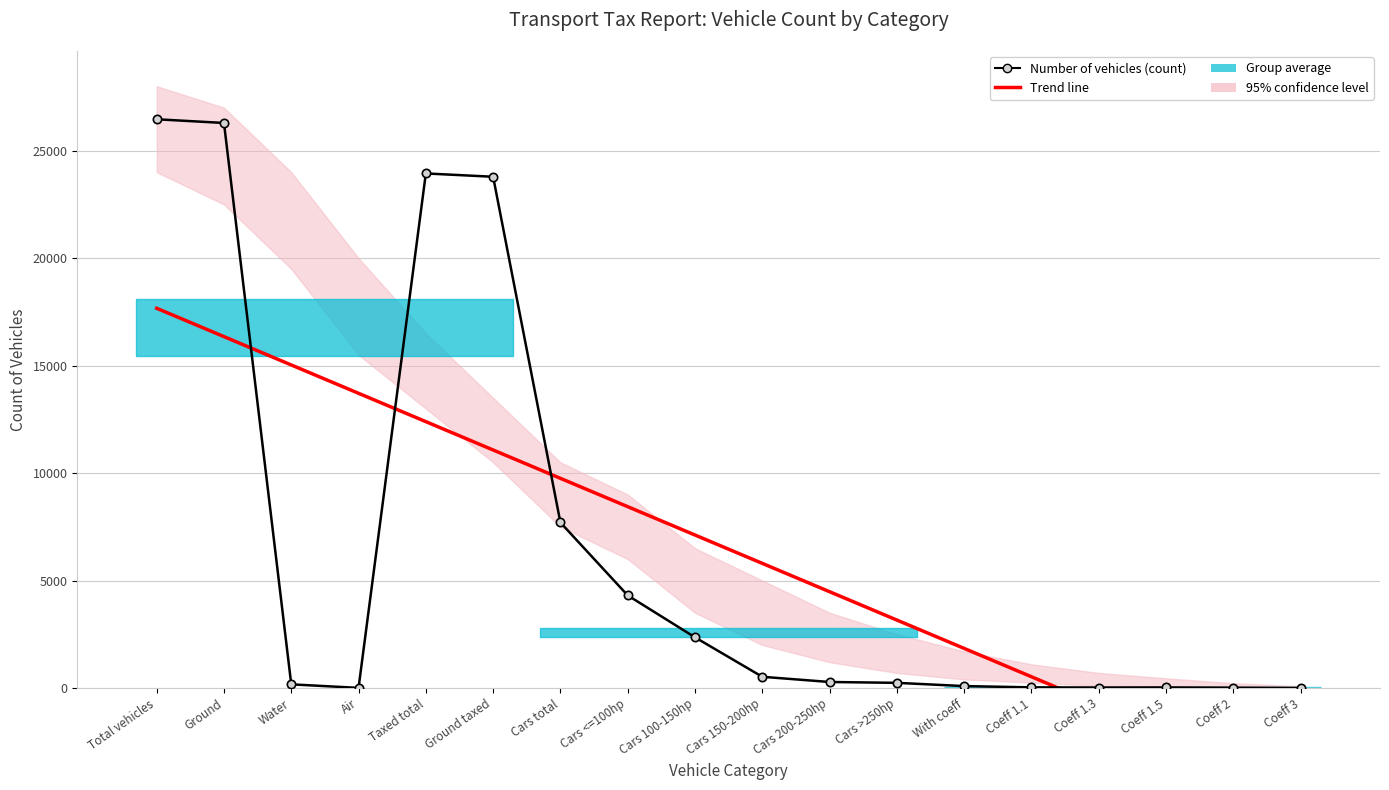

Rank the series by their average value, from highest to lowest.

Trend line, Number of vehicles (count)